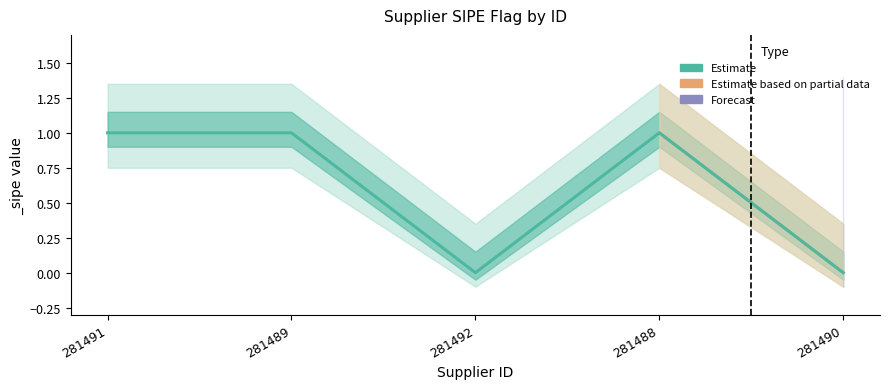

At which category does the data reach its first local peak?

281488